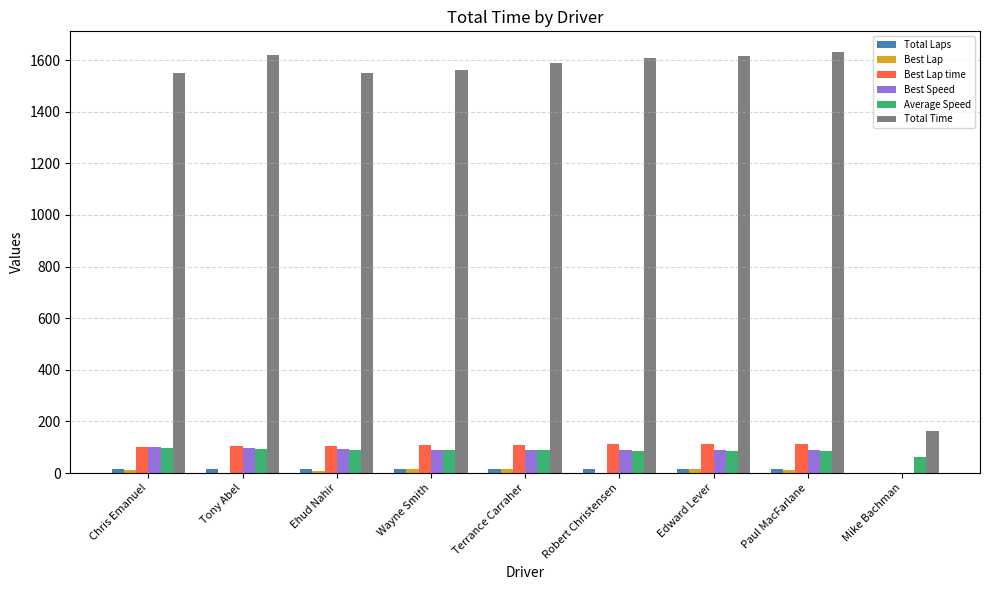

Is it true that Total Time equals 1550.6 at Ehud Nahir?

True